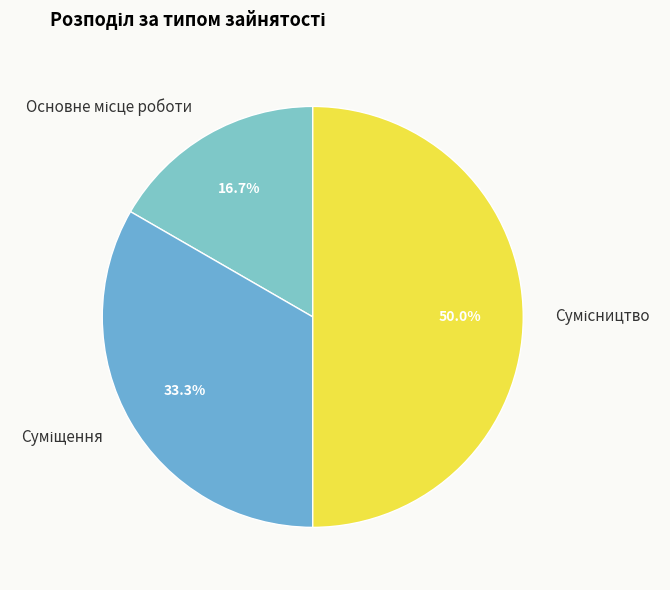

How many slices are in this pie chart?

3